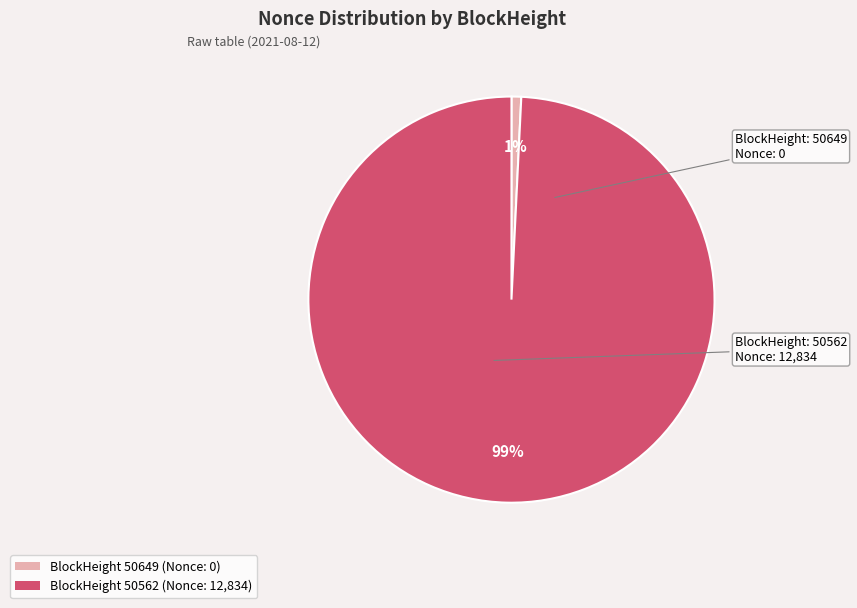

To the nearest percent, what is the difference between the largest and smallest slice percentages?

98%